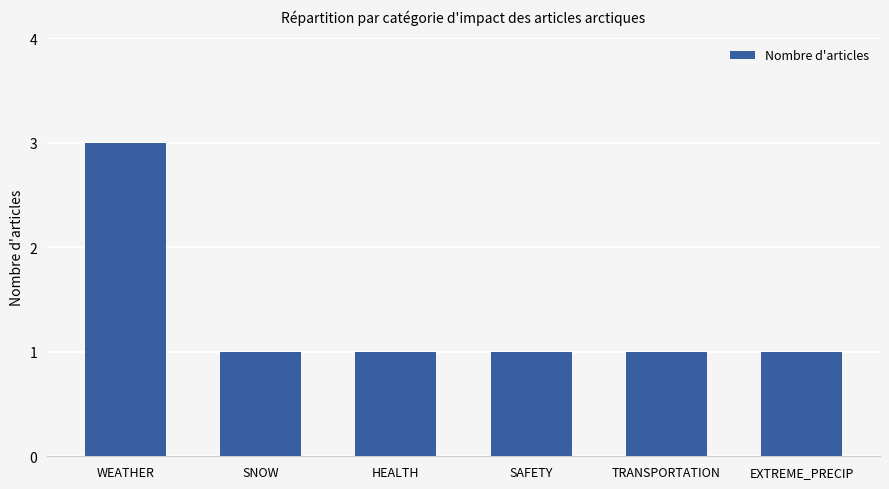

Approximately how many times larger is the value at WEATHER compared to SNOW?

3.0